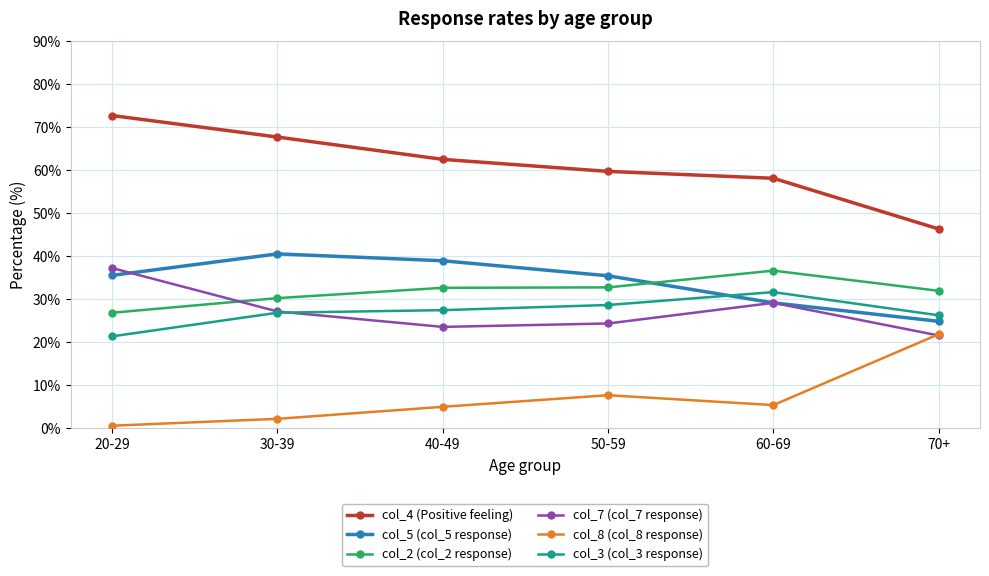

Which category has the lowest value in the col_3 (col_3 response) series?

20-29